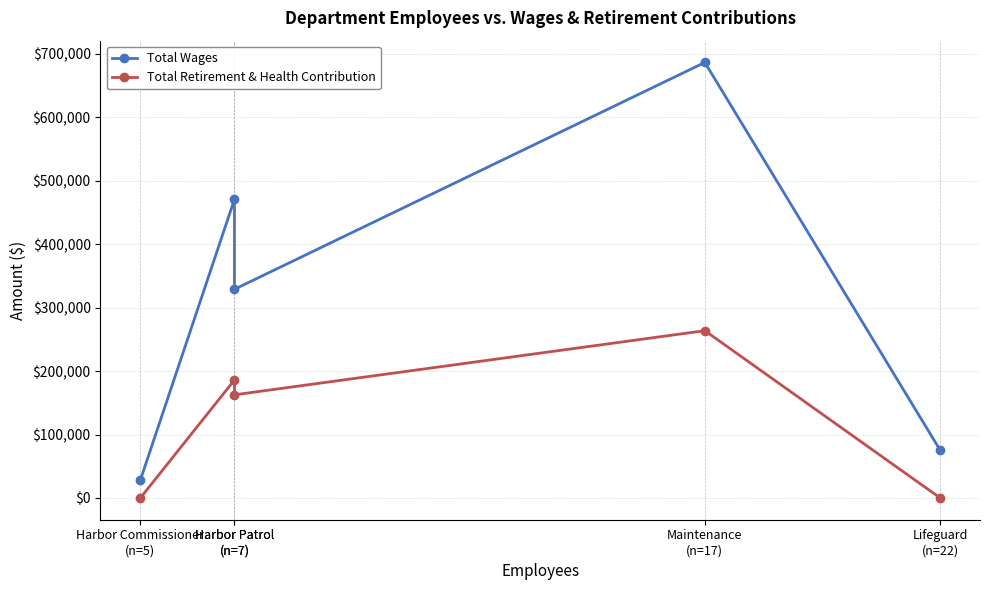

What is the average value of the Total Retirement & Health Contribution series?

122487